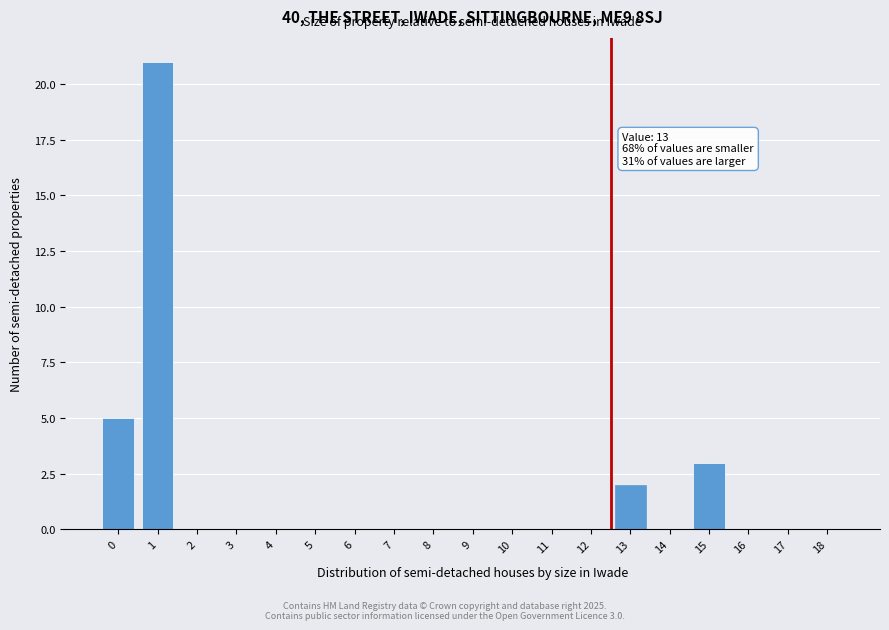

Reading left to right, list all the values displayed in this chart.

0=5	1=21	2=0	3=0	4=0	5=0	6=0	7=0	8=0	9=0	10=0	11=0	12=0	13=2	14=0	15=3	16=0	17=0	18=0